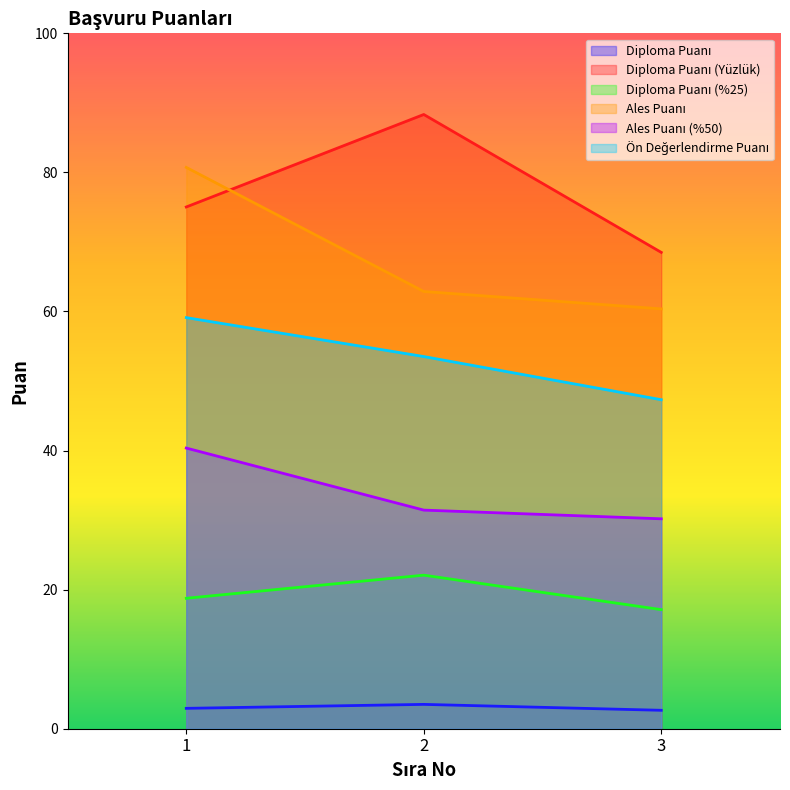

What is the average value of the Diploma Puanı (Yüzlük) series?

77.3